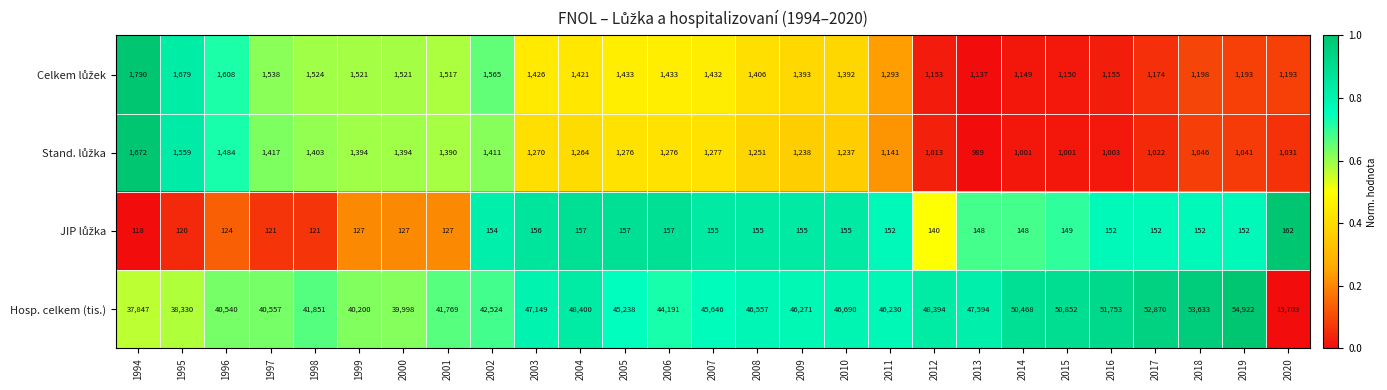

Which label corresponds to the smallest value in the chart?

1994